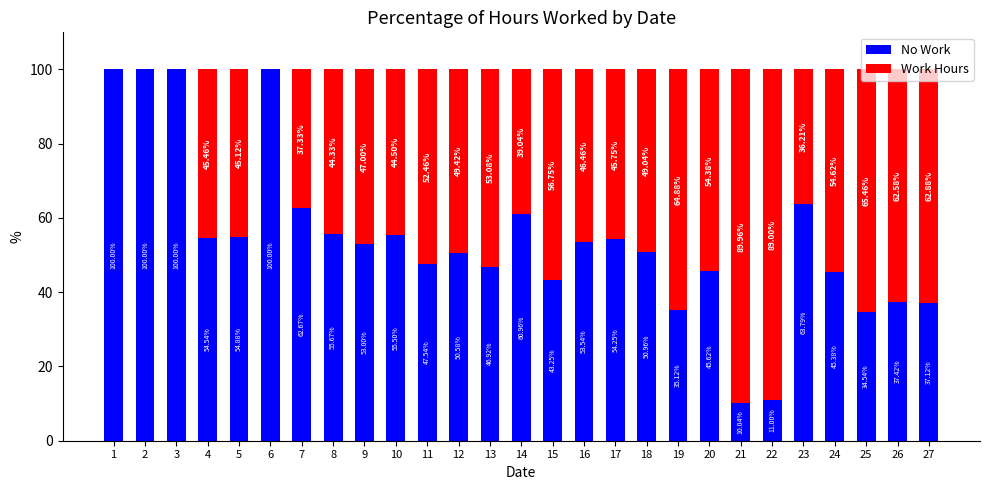

What is the total value across all series at 2?

100.0